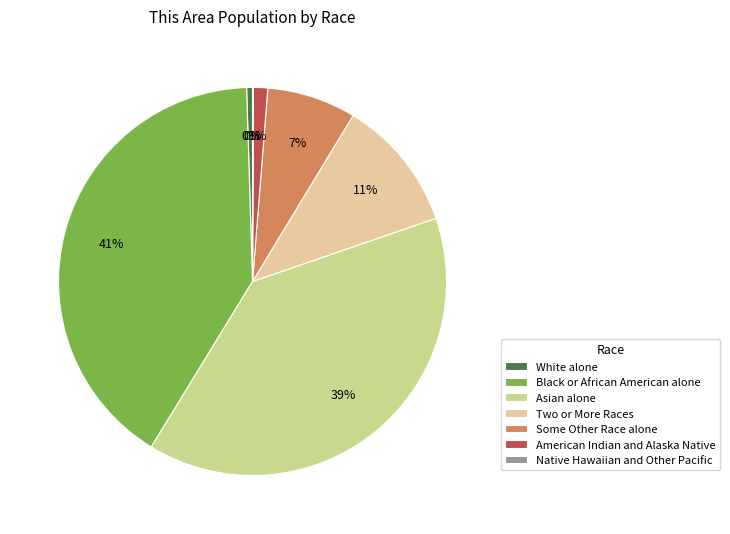

Which slice is the largest?

Black or African American alone